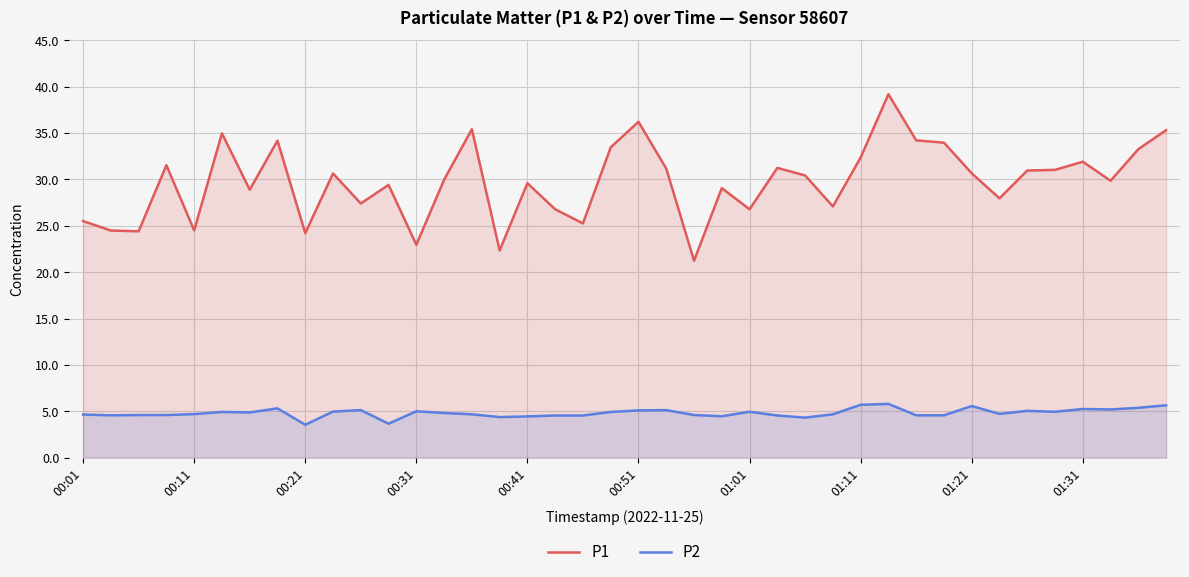

What is the difference between the maximum and minimum values in the P1 series?

17.9